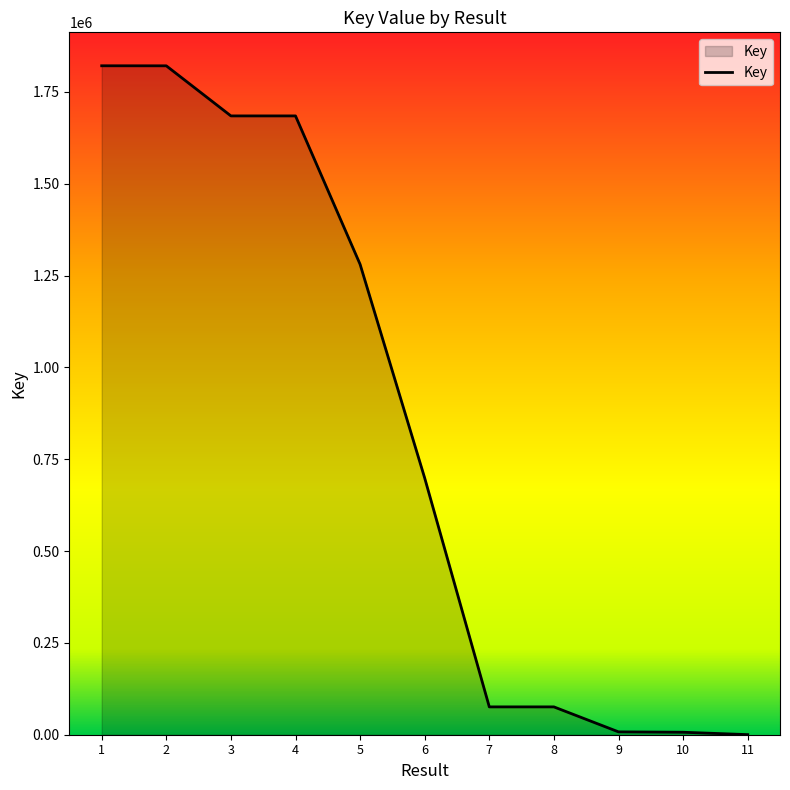

Does the chart display data point markers on the line(s)?

No